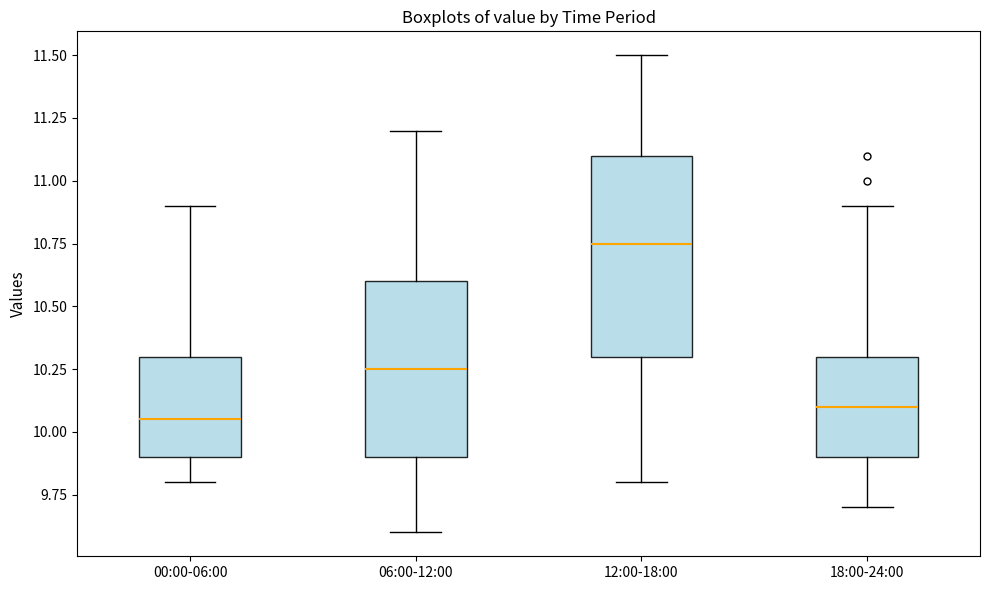

Reading left to right, read every box against the y-axis: the position of its median line, the range the box covers, and the ends of its whiskers. The values are not printed on the chart, so give them approximately, as read against the axis.

00:00-06:00: median 10.05, box 9.90 to 10.30, whiskers 9.80 to 10.90
06:00-12:00: median 10.25, box 9.90 to 10.60, whiskers 9.60 to 11.20
12:00-18:00: median 10.75, box 10.30 to 11.10, whiskers 9.80 to 11.50
18:00-24:00: median 10.10, box 9.90 to 10.30, whiskers 9.70 to 10.90